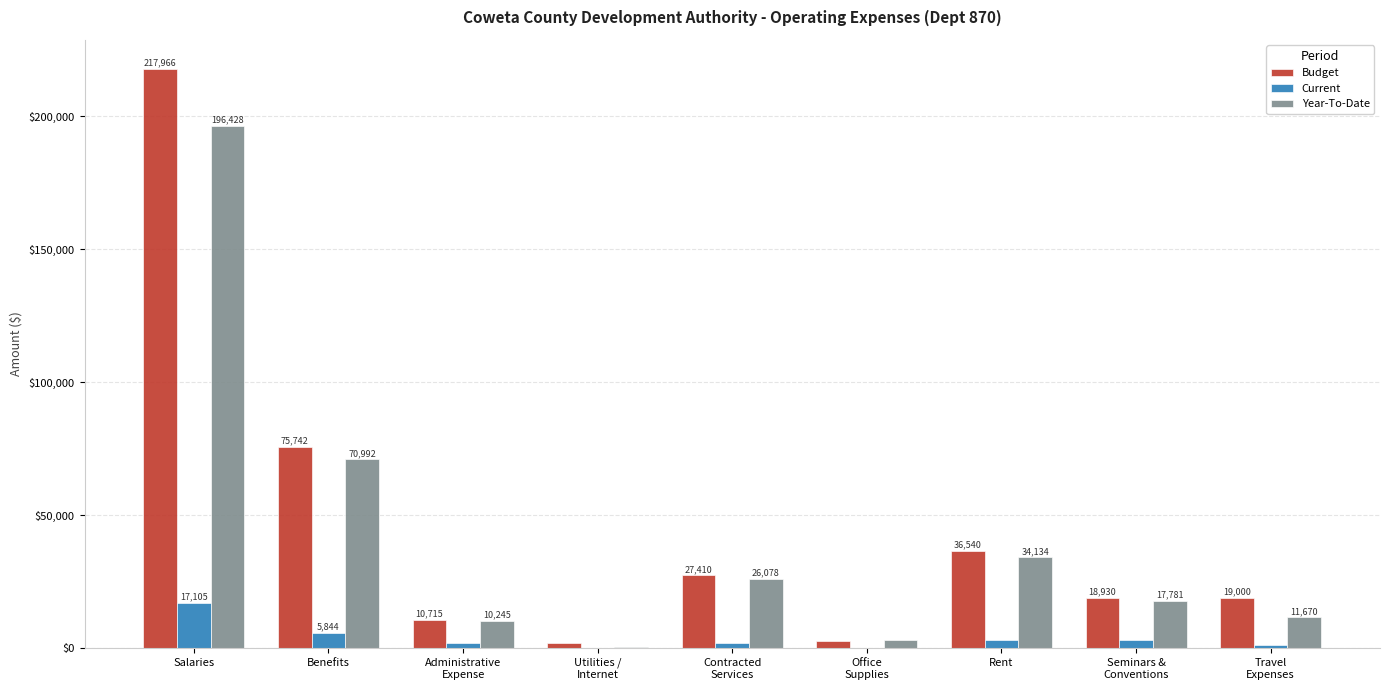

The value of Budget at Benefits is 49250.5. True or false?

False